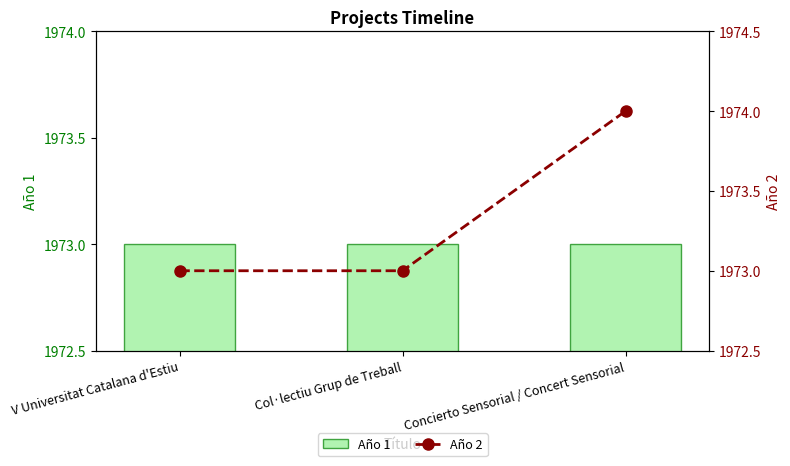

What is the value of the Año 1 bar at the 1st from the left?

1973